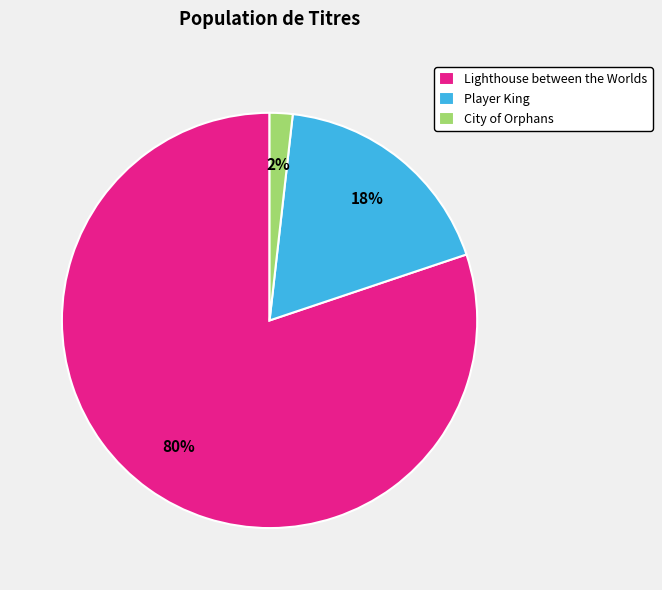

How many segments does this pie chart have?

3